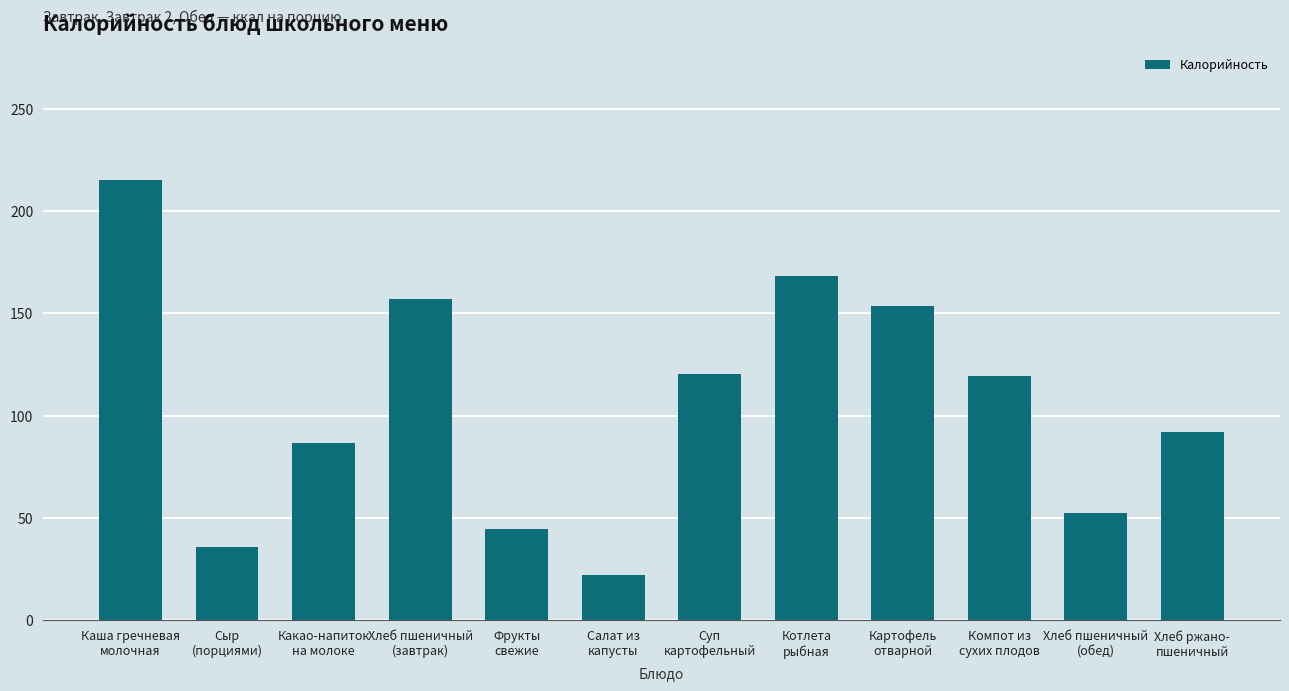

Approximately how many times larger is the value at Хлеб ржано-
пшеничный compared to Сыр
(порциями)?

2.6